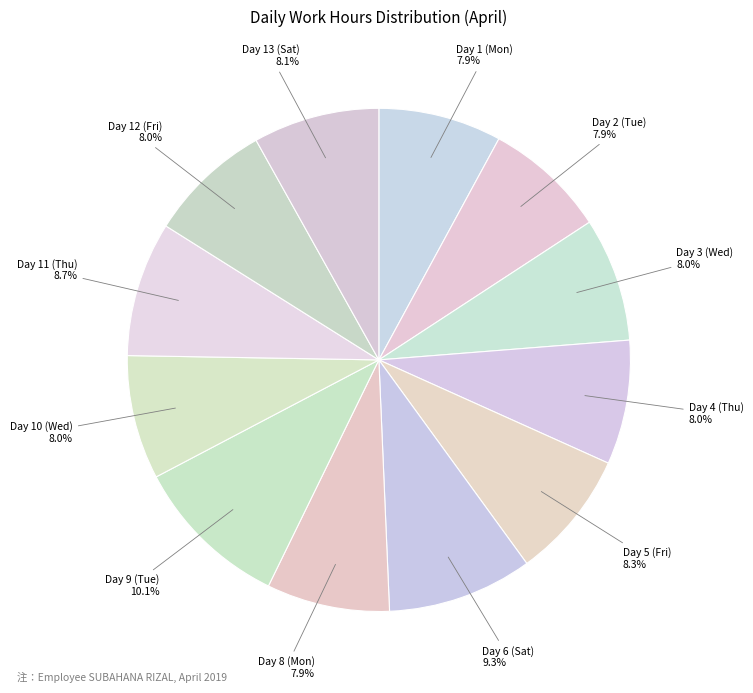

Combined, do Day 3 (Wed) 8.0% and Day 10 (Wed) 8.0% account for over 50%?

No